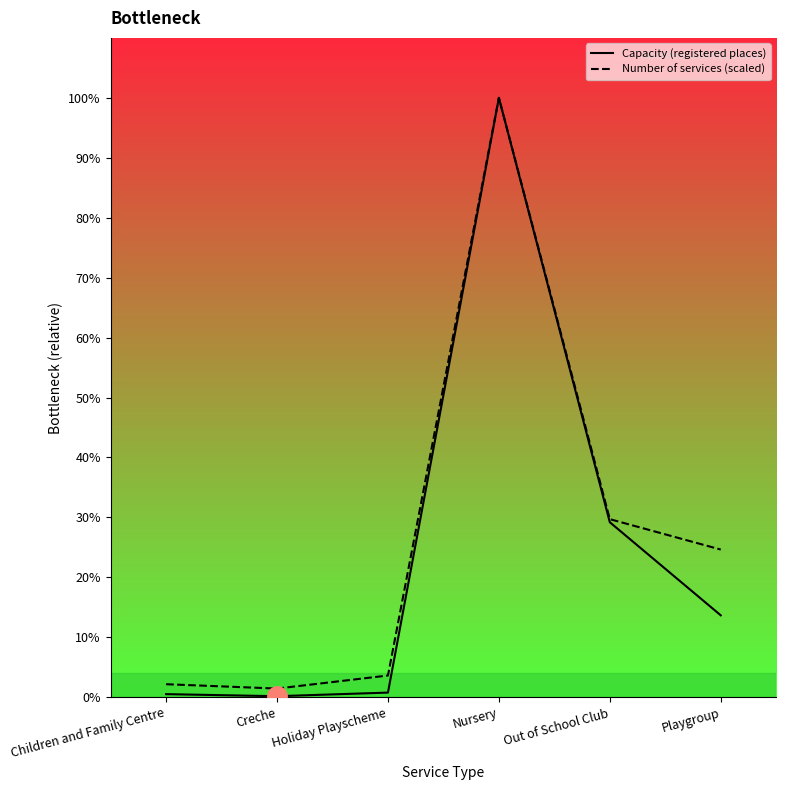

Rank the series by their average value, from highest to lowest.

Number of services (scaled), Capacity (registered places)